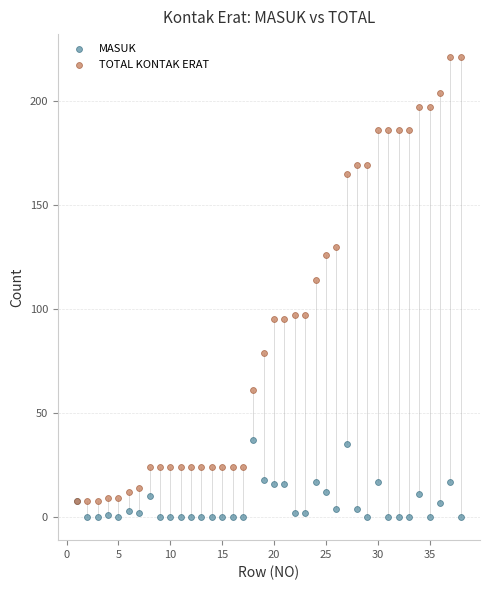

Which series contains the highest Y value?

TOTAL KONTAK ERAT